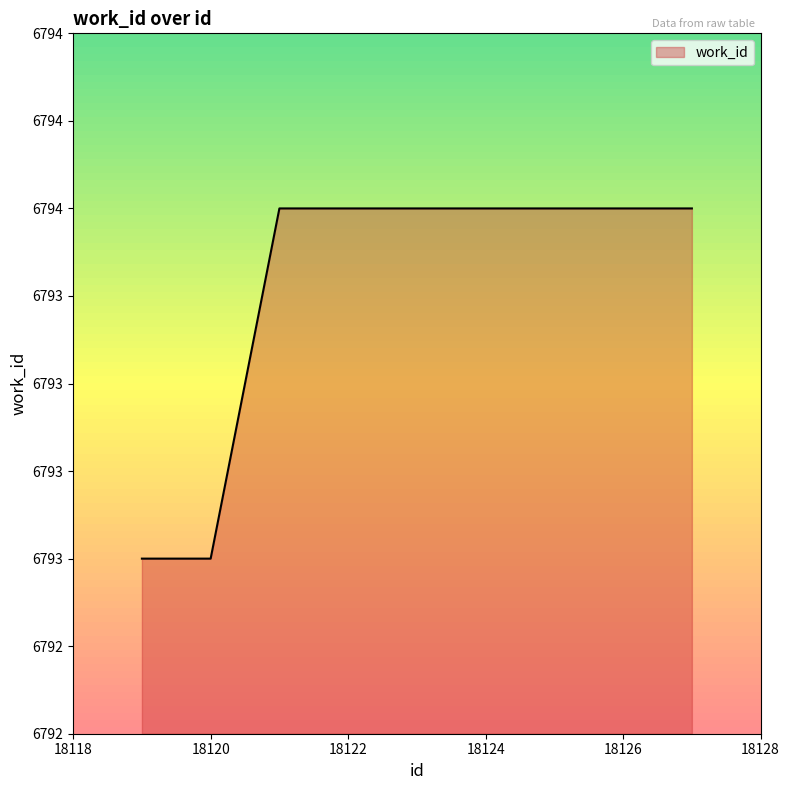

Does the chart display data point markers on the line(s)?

No